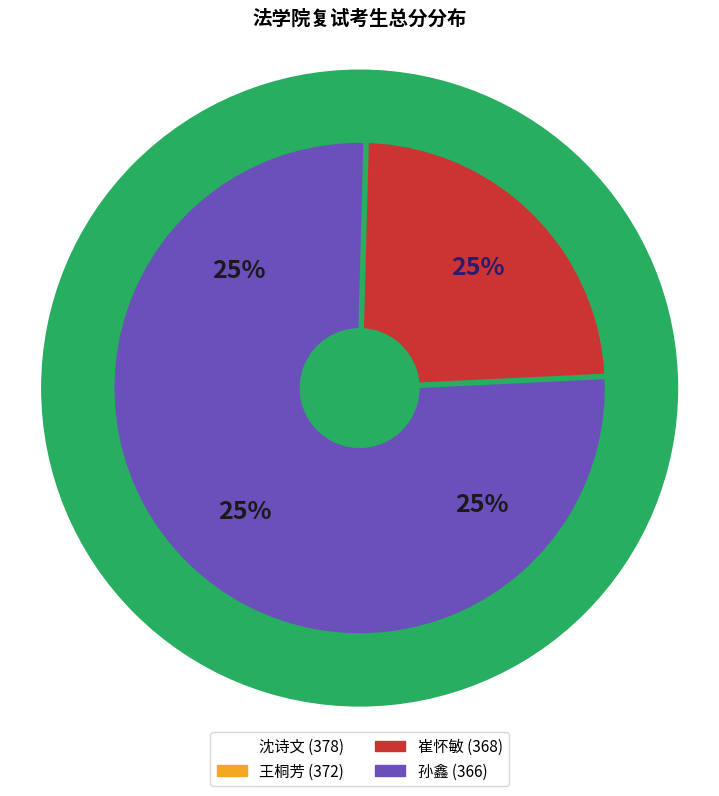

Does 沈诗文 account for over 50% of the chart?

No